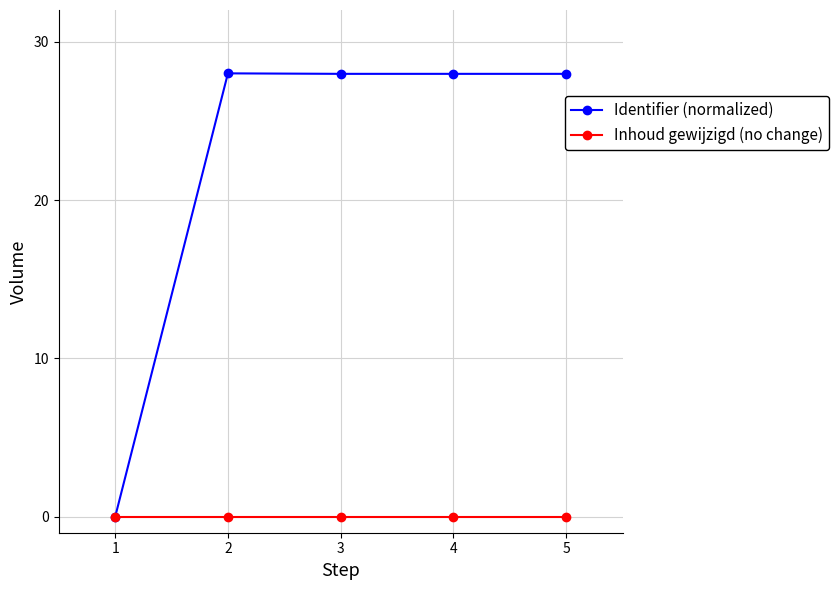

Is this an area chart (filled region under the line)?

No